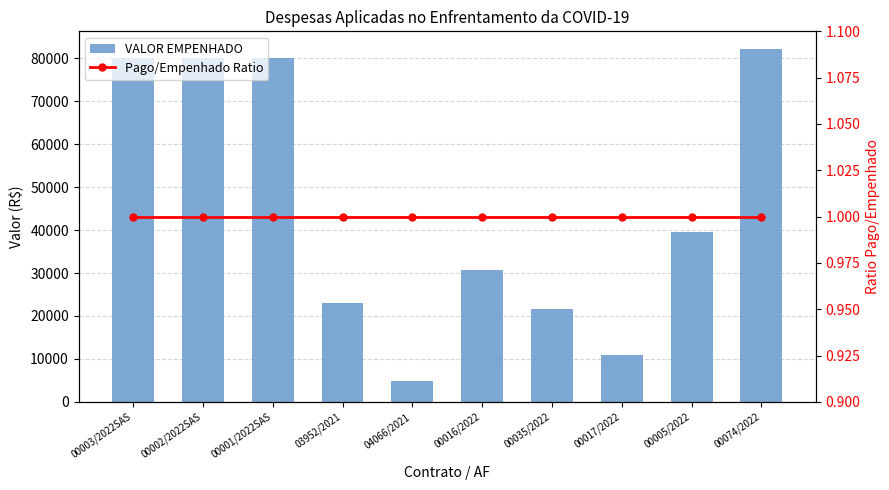

What is the label of the 7th bar from the left?

00035/2022